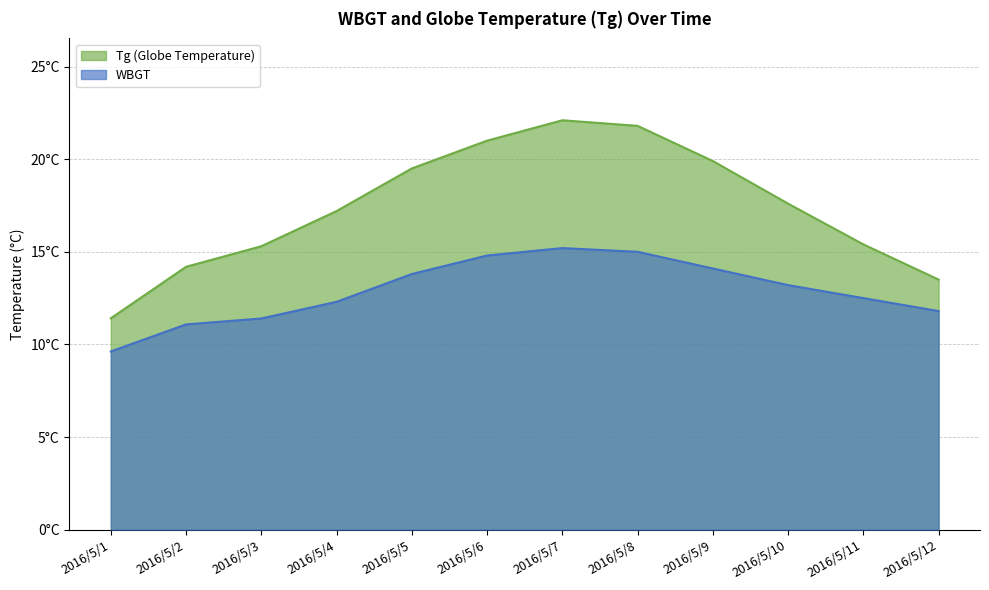

At which label is WBGT closest to 12?

2016/5/12